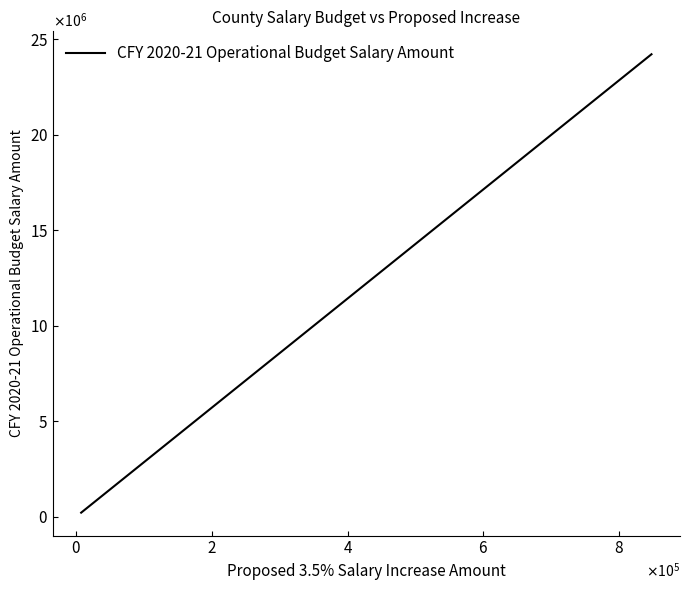

Does the chart display data point markers on the line(s)?

No